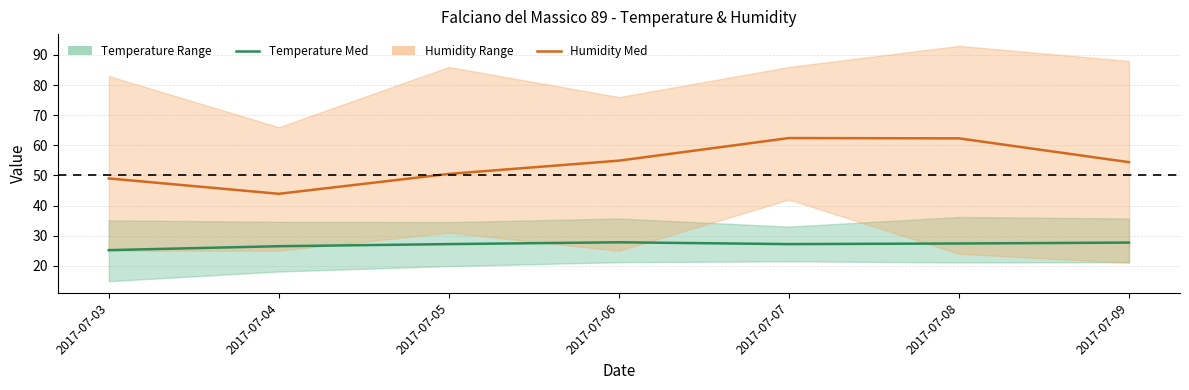

Rank the series by their average value, from highest to lowest.

Humidity Med, Temperature Med